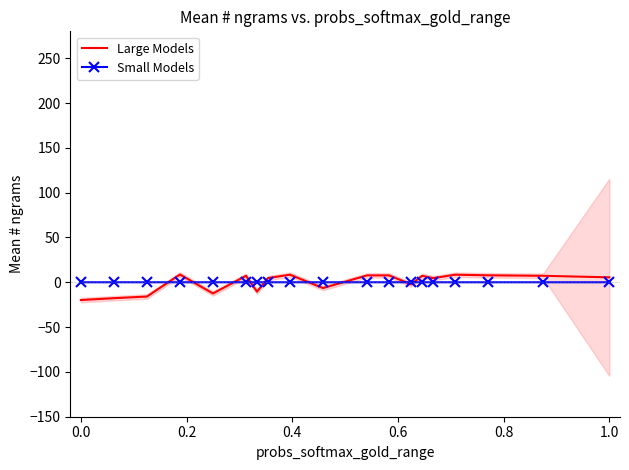

What are all the series names shown in the legend?

Large Models, Small Models